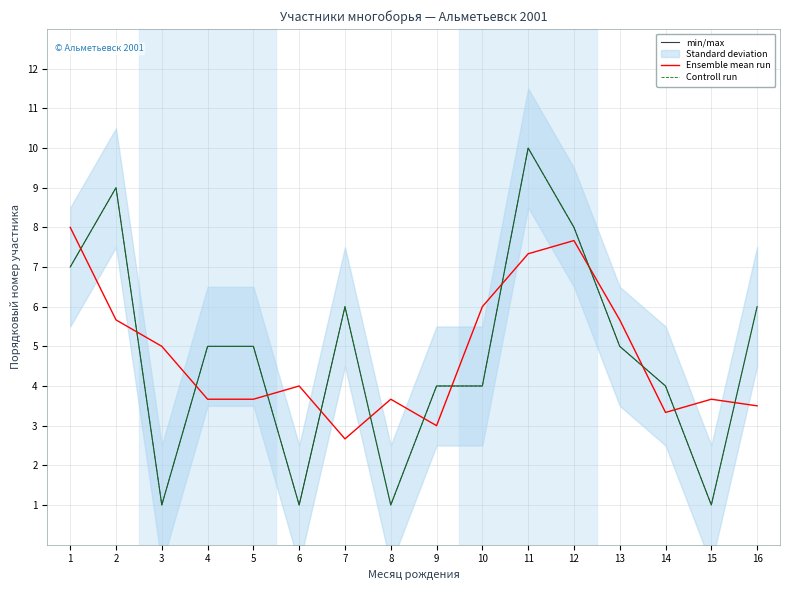

What is the approximate value of Controll run at 9?

4.0